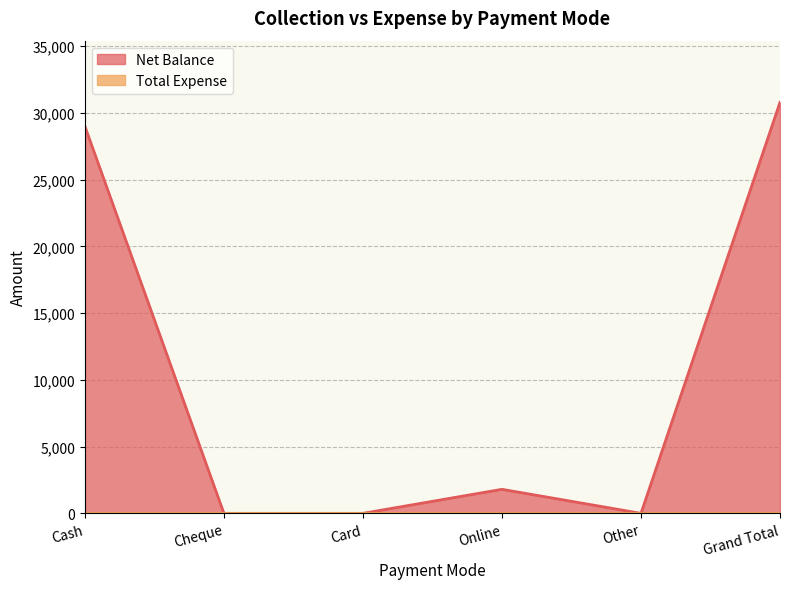

What is the maximum value shown in the chart?

30800